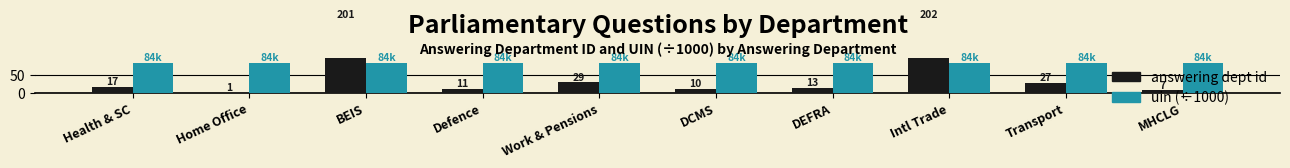

Reading left to right, what are all the values shown in this chart?

answering dept id: 17.0	1.0	201.0	11.0	29.0	10.0	13.0	202.0	27.0	7.0
uin (÷1000): 83.9	83.9	84.0	83.9	83.9	83.9	84.0	83.9	83.9	83.9